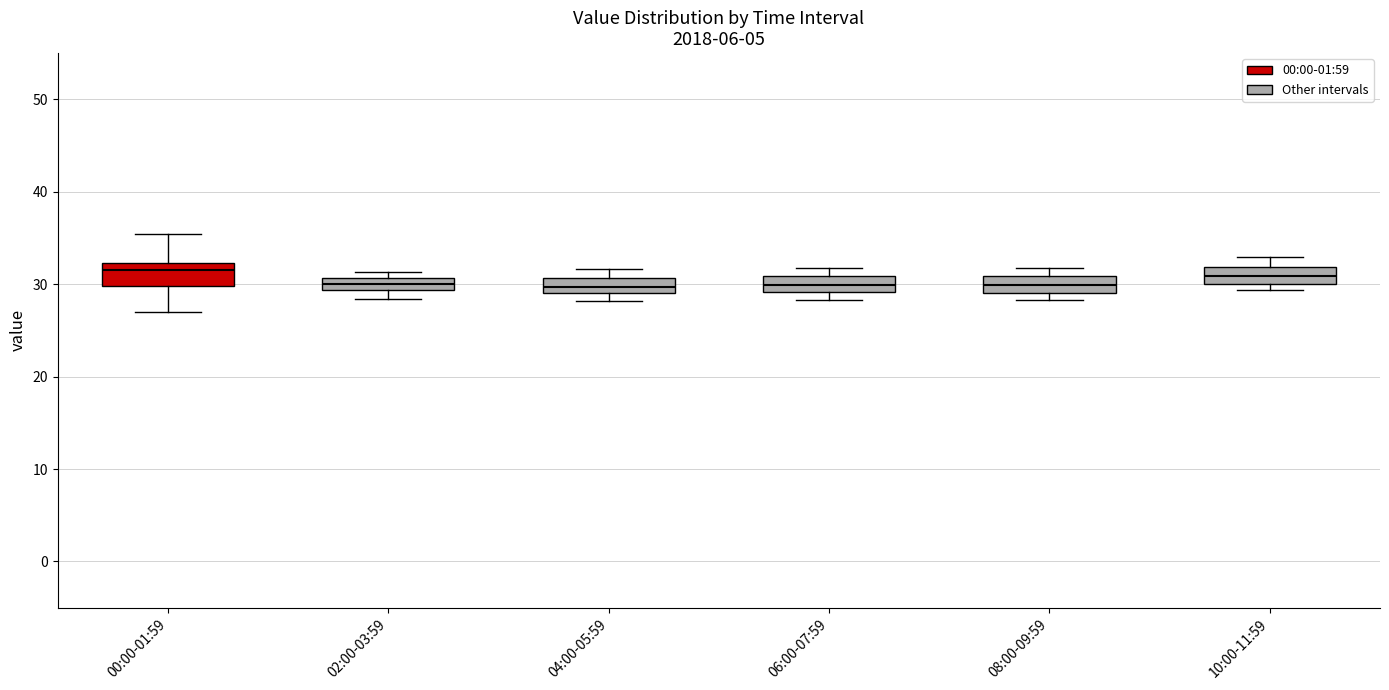

Where does the median line of the box for 08:00-09:59 sit on the y-axis? The values are not printed on the chart, so give them approximately, as read against the axis.

30